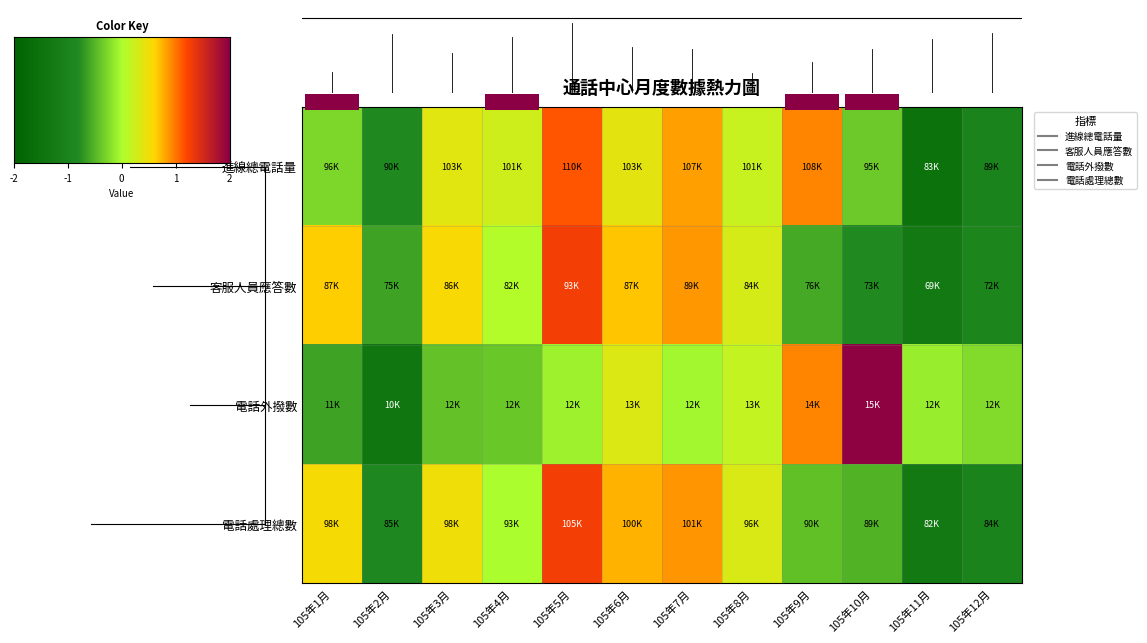

At which label does 客服人員應答數 first exceed 0?

105年1月